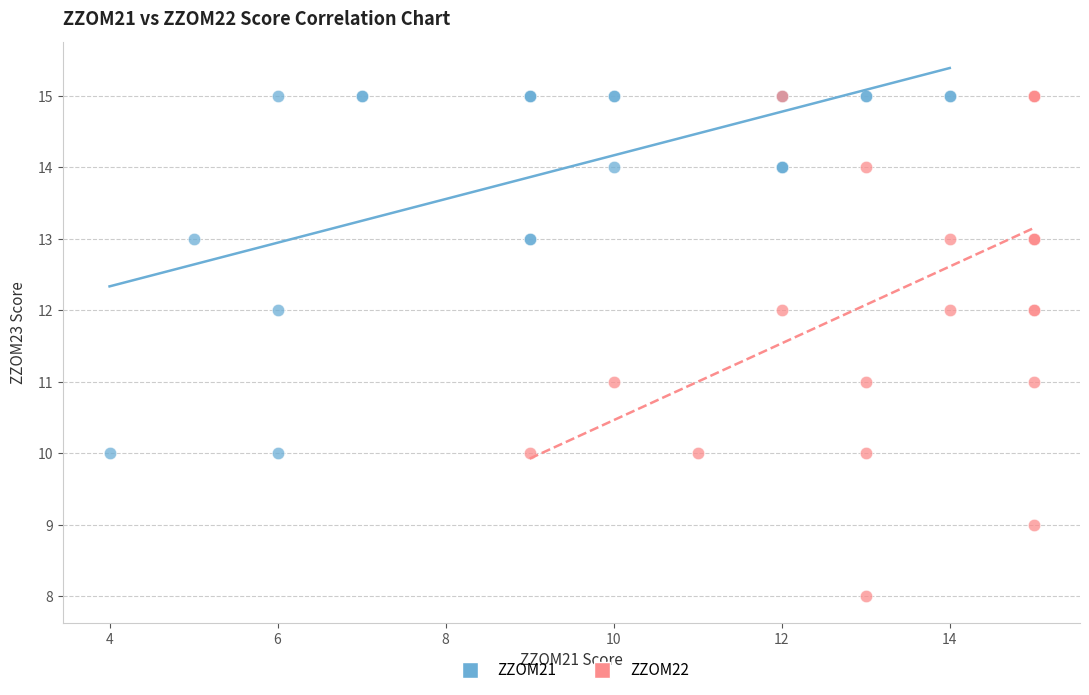

Which series has the largest Y range (max minus min)?

ZZOM22